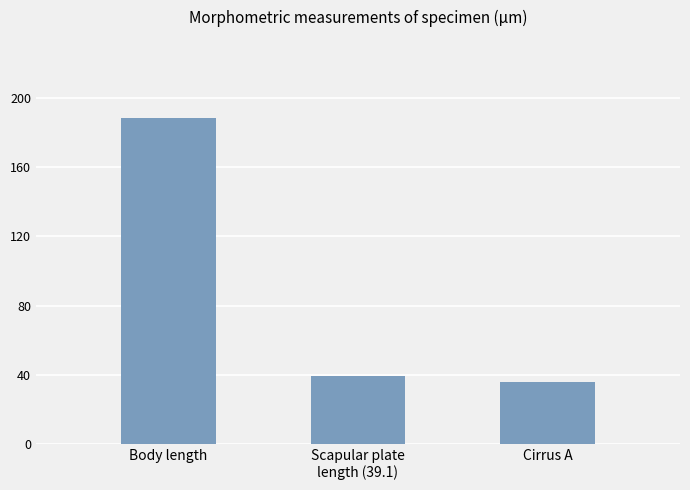

How many series are shown in this chart?

1